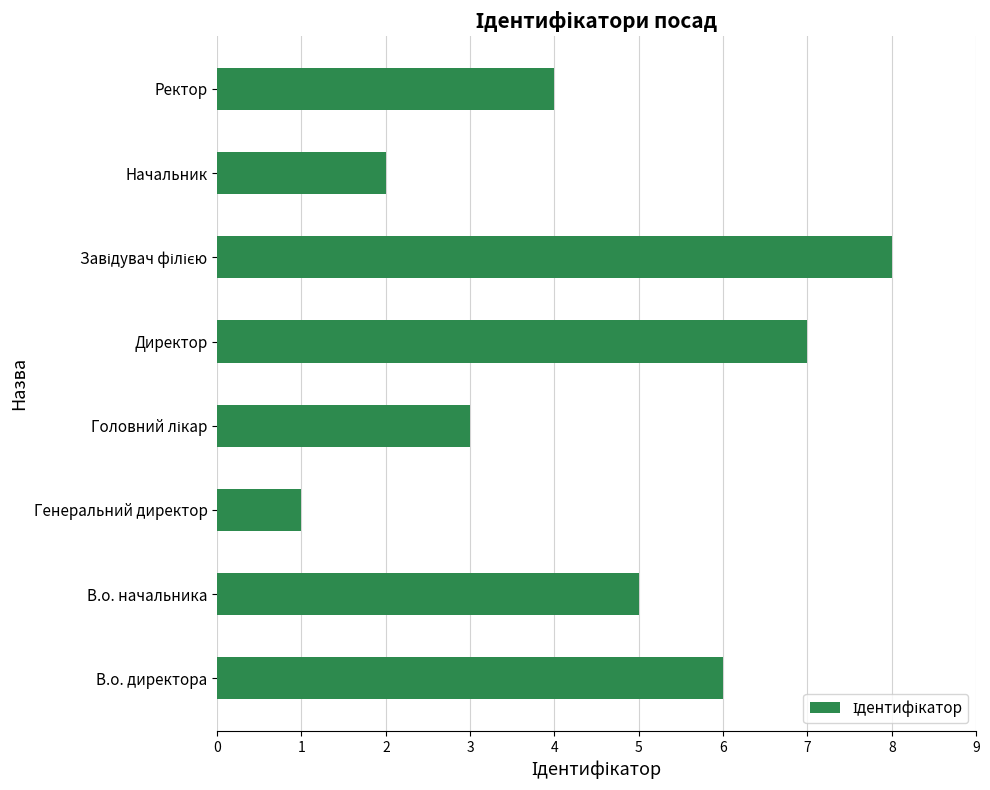

Which has a higher value, Генеральний директор or Ректор?

Ректор